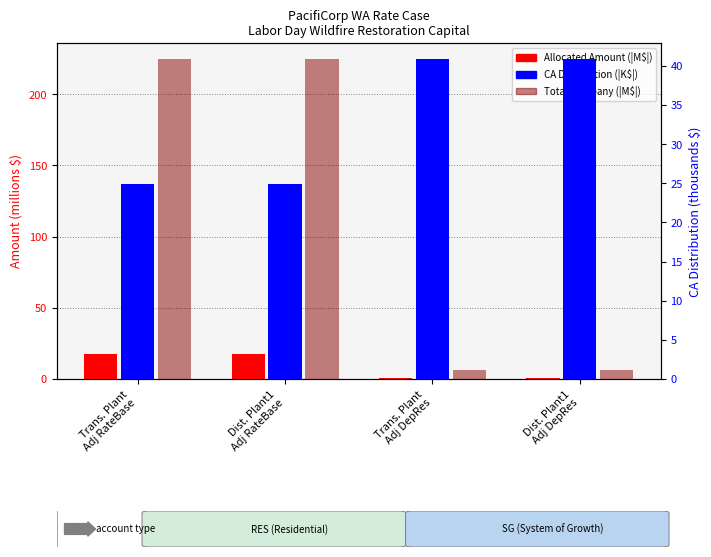

How many bars are there in each group?

3